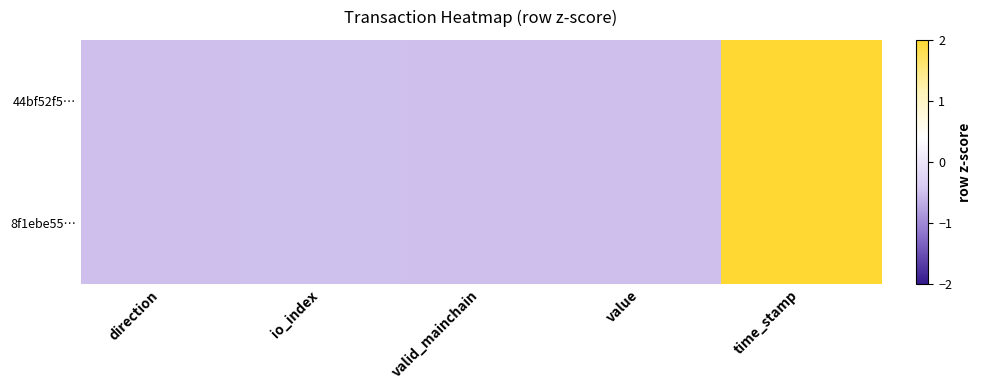

Which category has the highest value across all series?

time_stamp